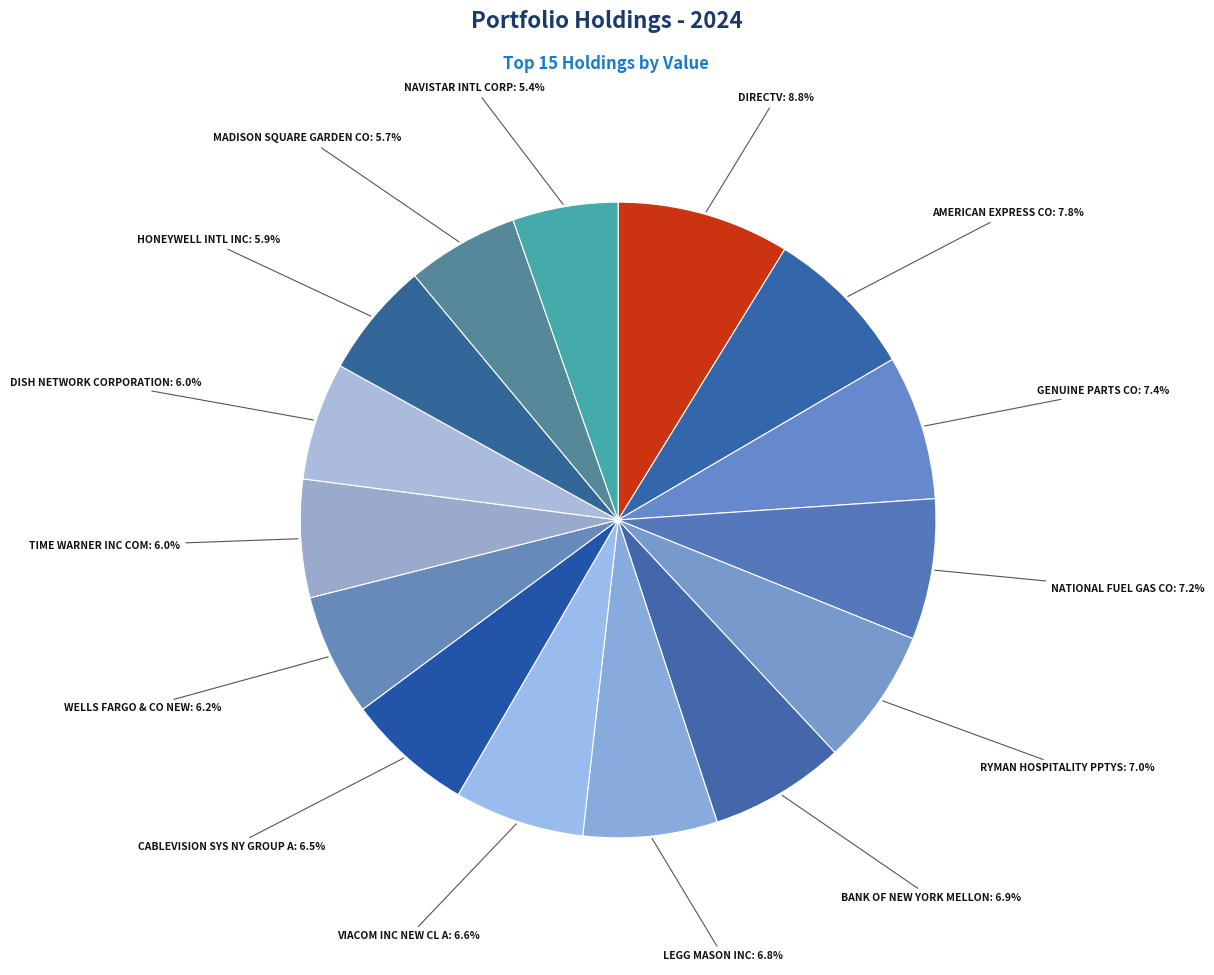

How many slices are in this pie chart?

15